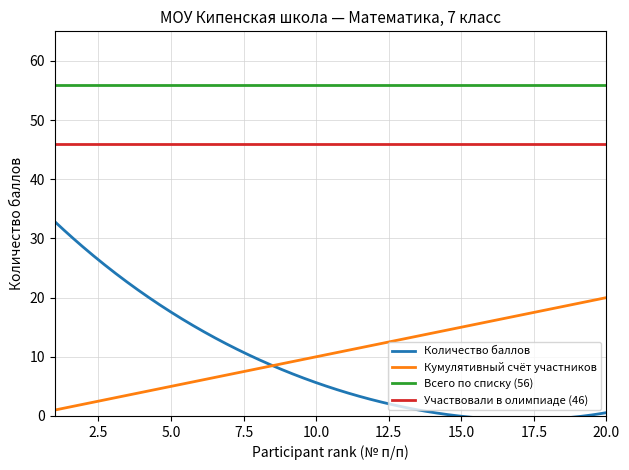

How many positive values does the Scores (top participants) series have?

11